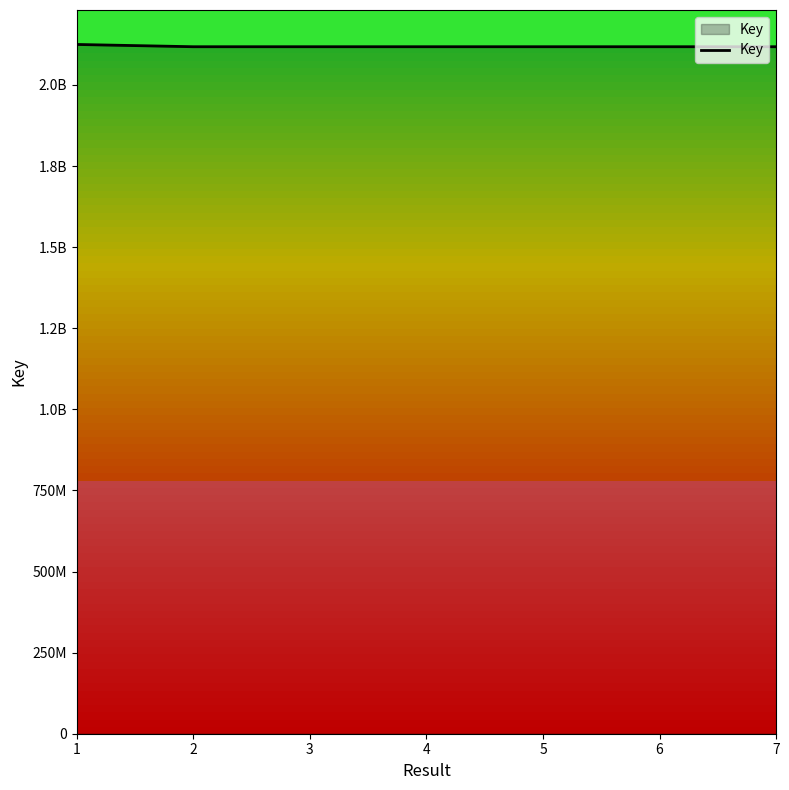

Does the chart display data point markers on the line(s)?

No